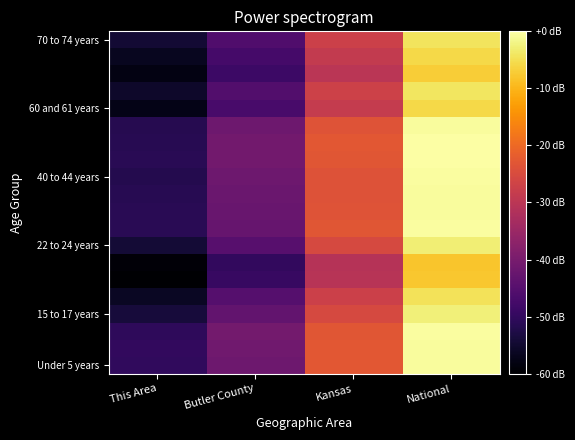

At which category does the chart reach its peak across all series?

National